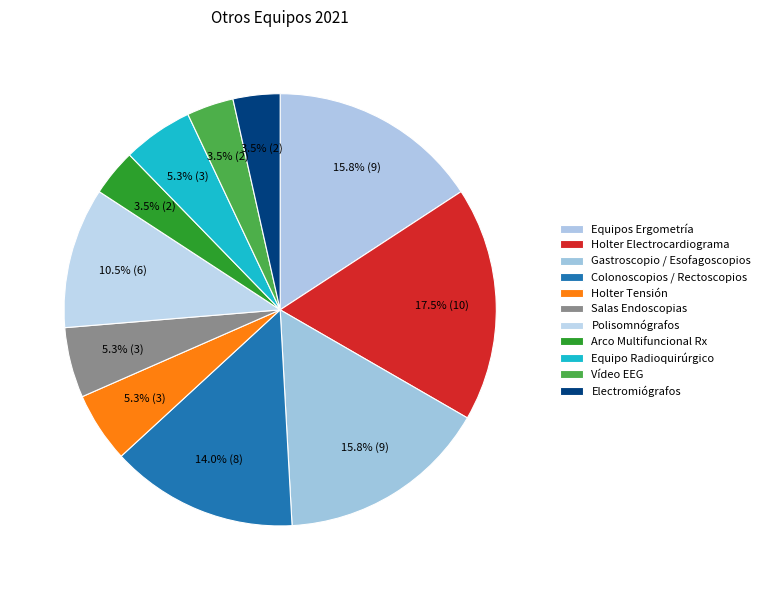

How many slices are in this pie chart?

11